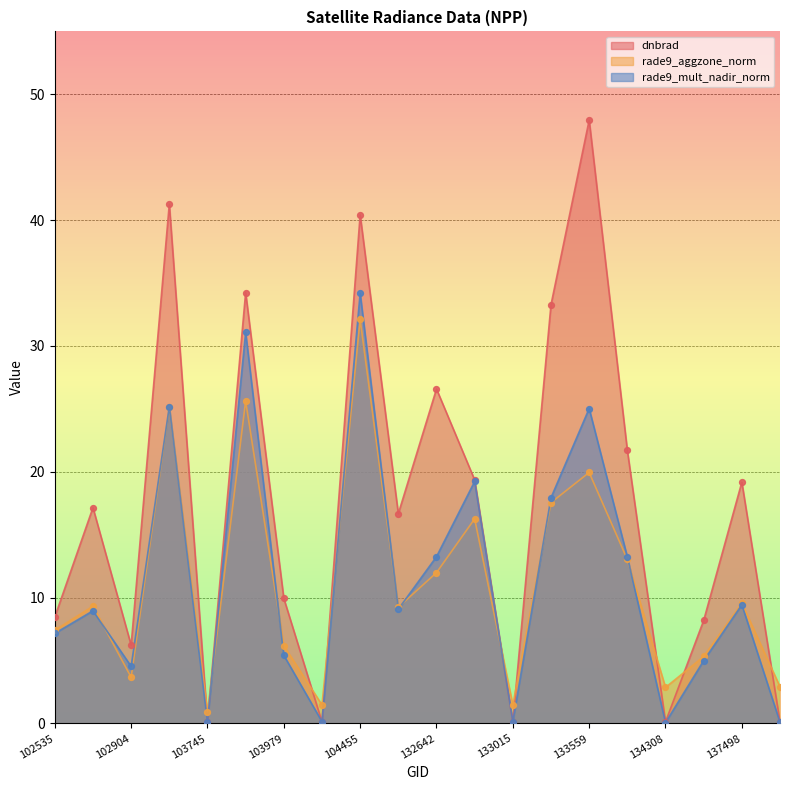

At how many categories does at least one series exceed 25?

6